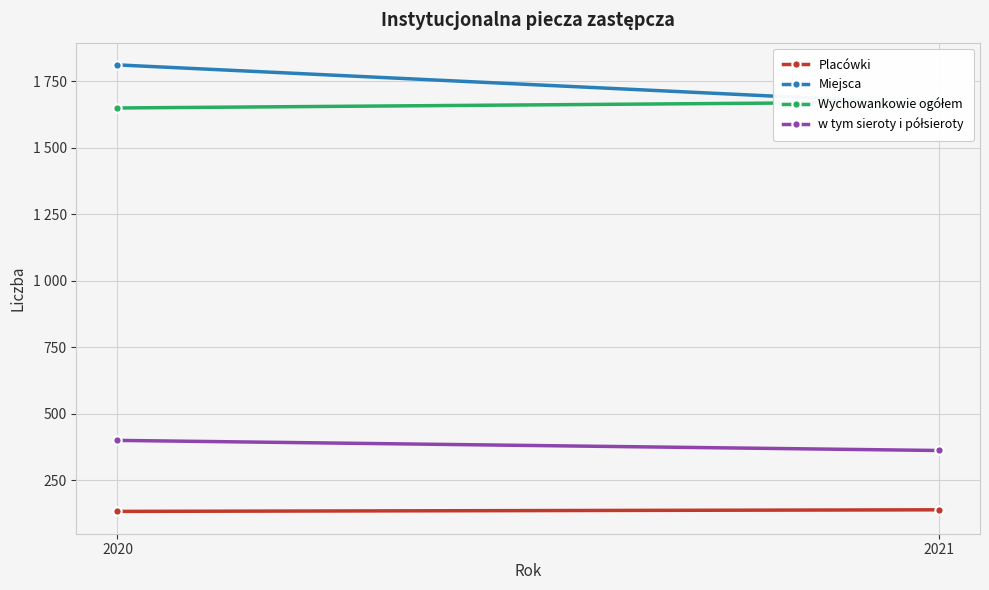

At 2021, list the series in order from smallest to largest.

Placówki, w tym sieroty i półsieroty, Miejsca, Wychowankowie ogółem